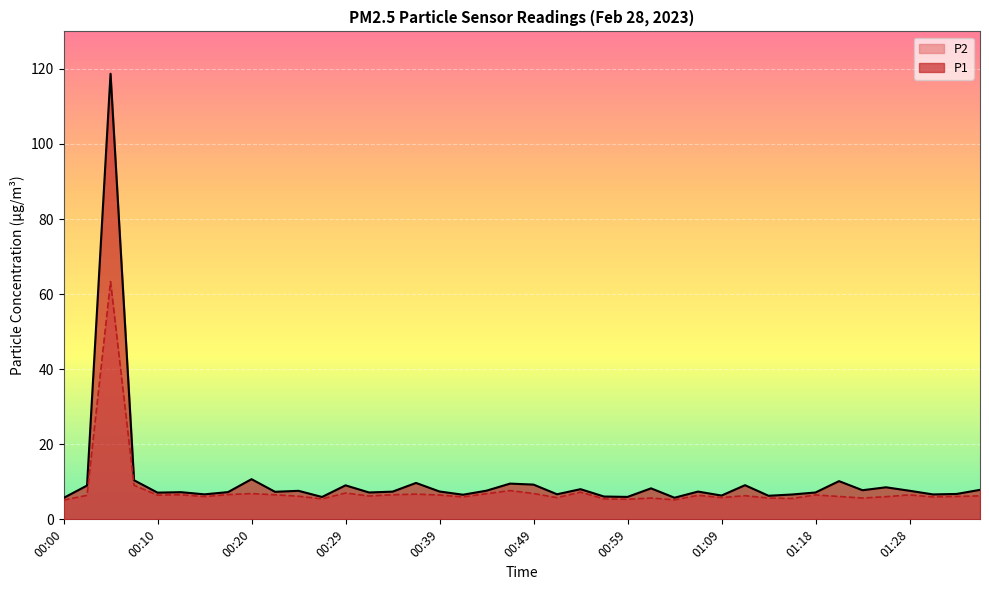

True or false: P1 has a value of 9.1 at 00:29.

True